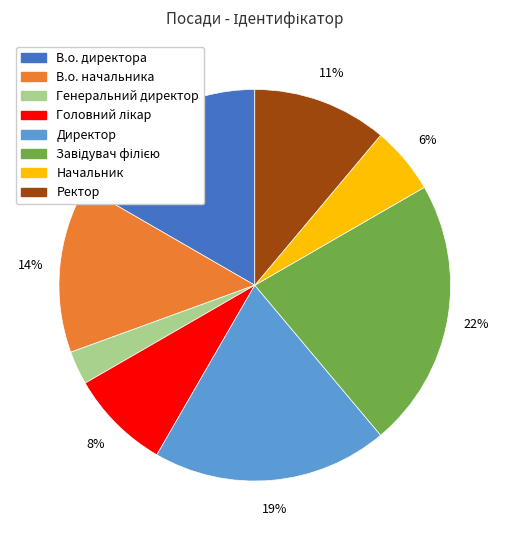

Does Генеральний директор represent more than half of the total?

No